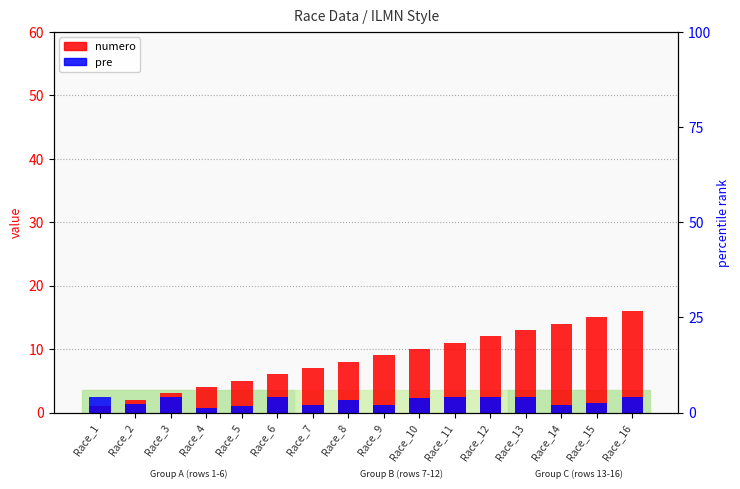

What is the sum of the numero values at Race_5 and Race_7?

12.0